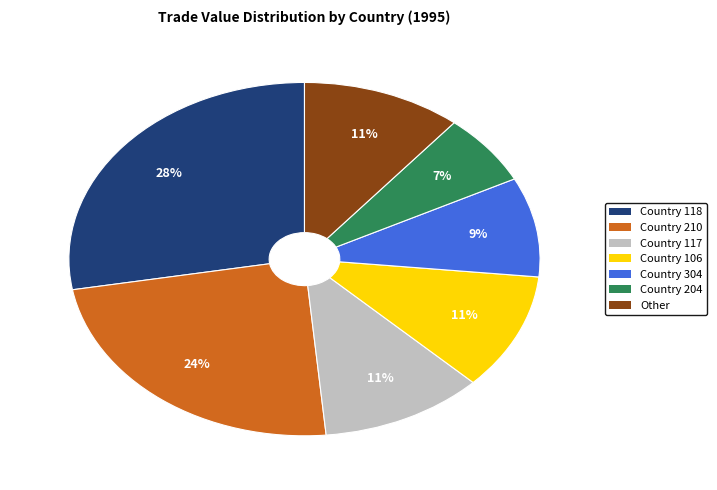

Which has a higher value, Country 106 or Country 118?

Country 118